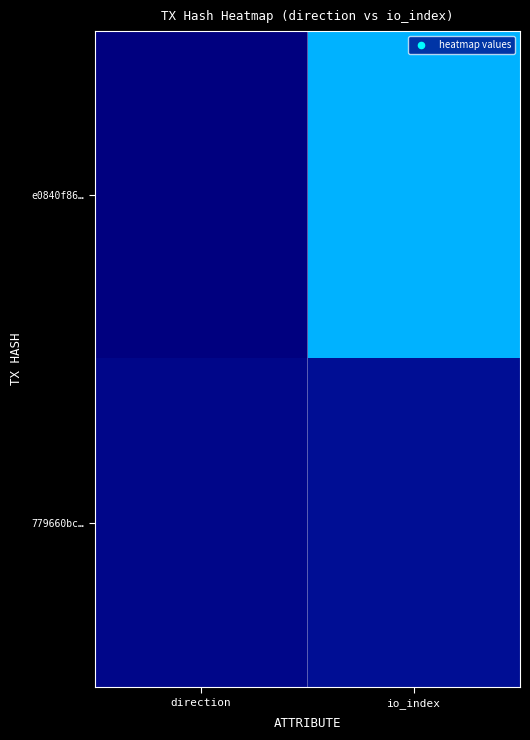

Which series has the widest spread of values?

e0840f86…